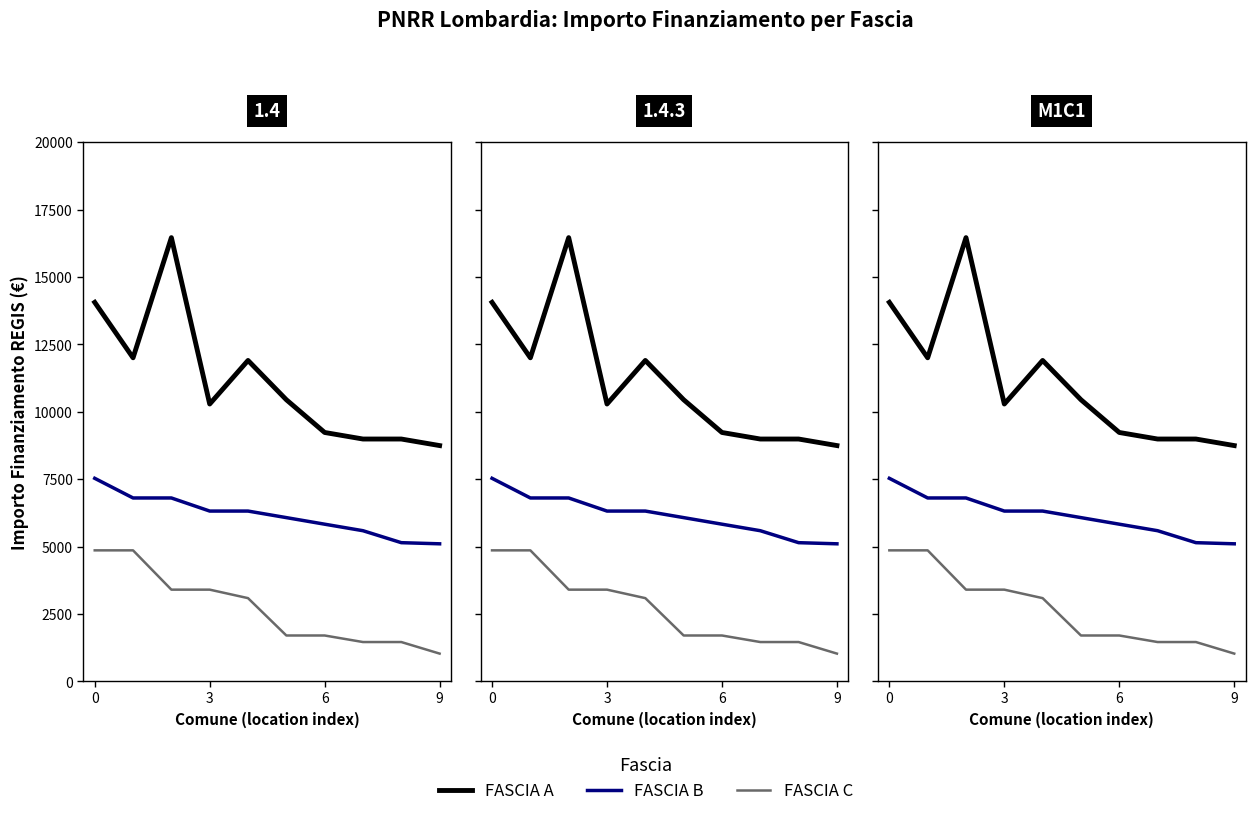

What is the minimum value for FASCIA C?

1029